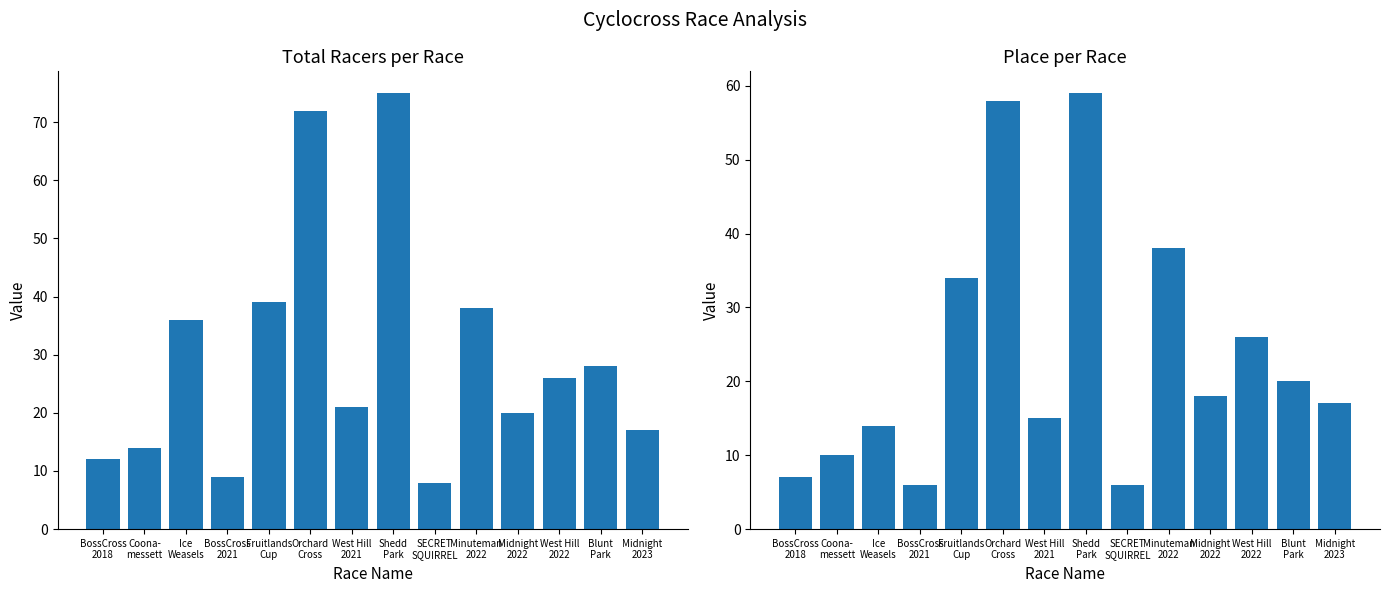

How many distinct data groups are displayed?

2